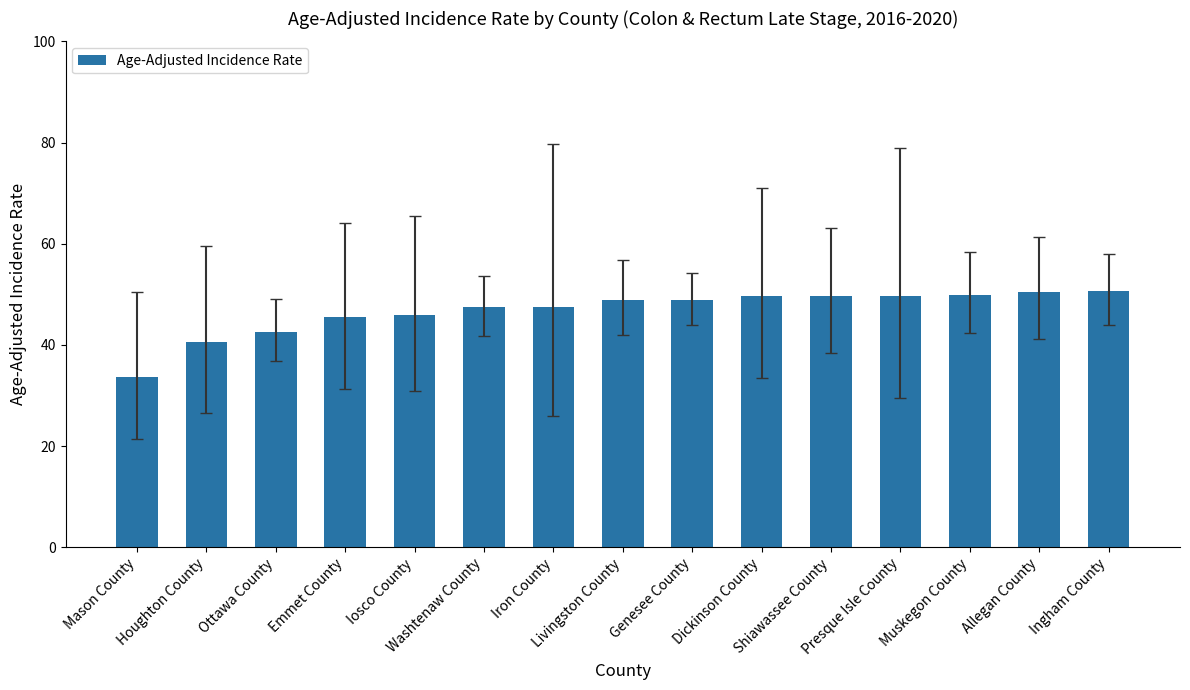

Count the number of values greater than 48.

8